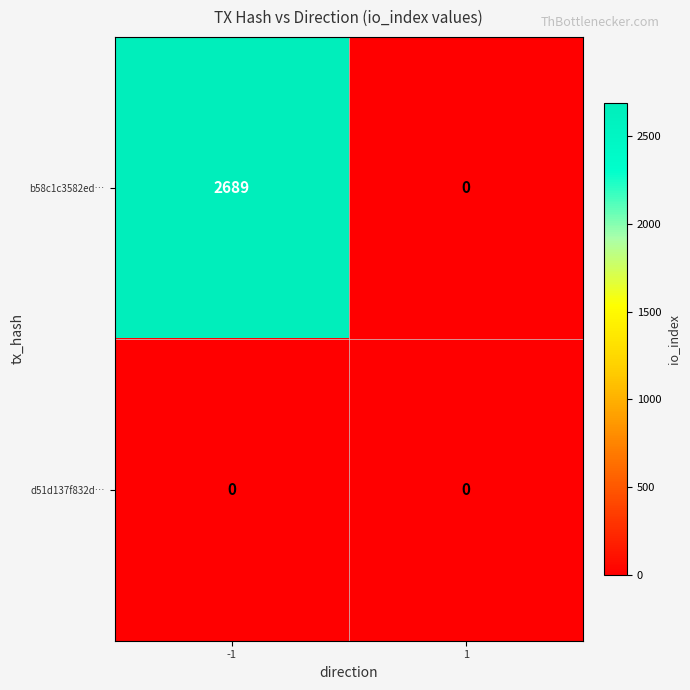

Reading left to right, list all the values displayed in this chart.

b58c1c3582ed…: 2689	0
d51d137f832d…: 0	0